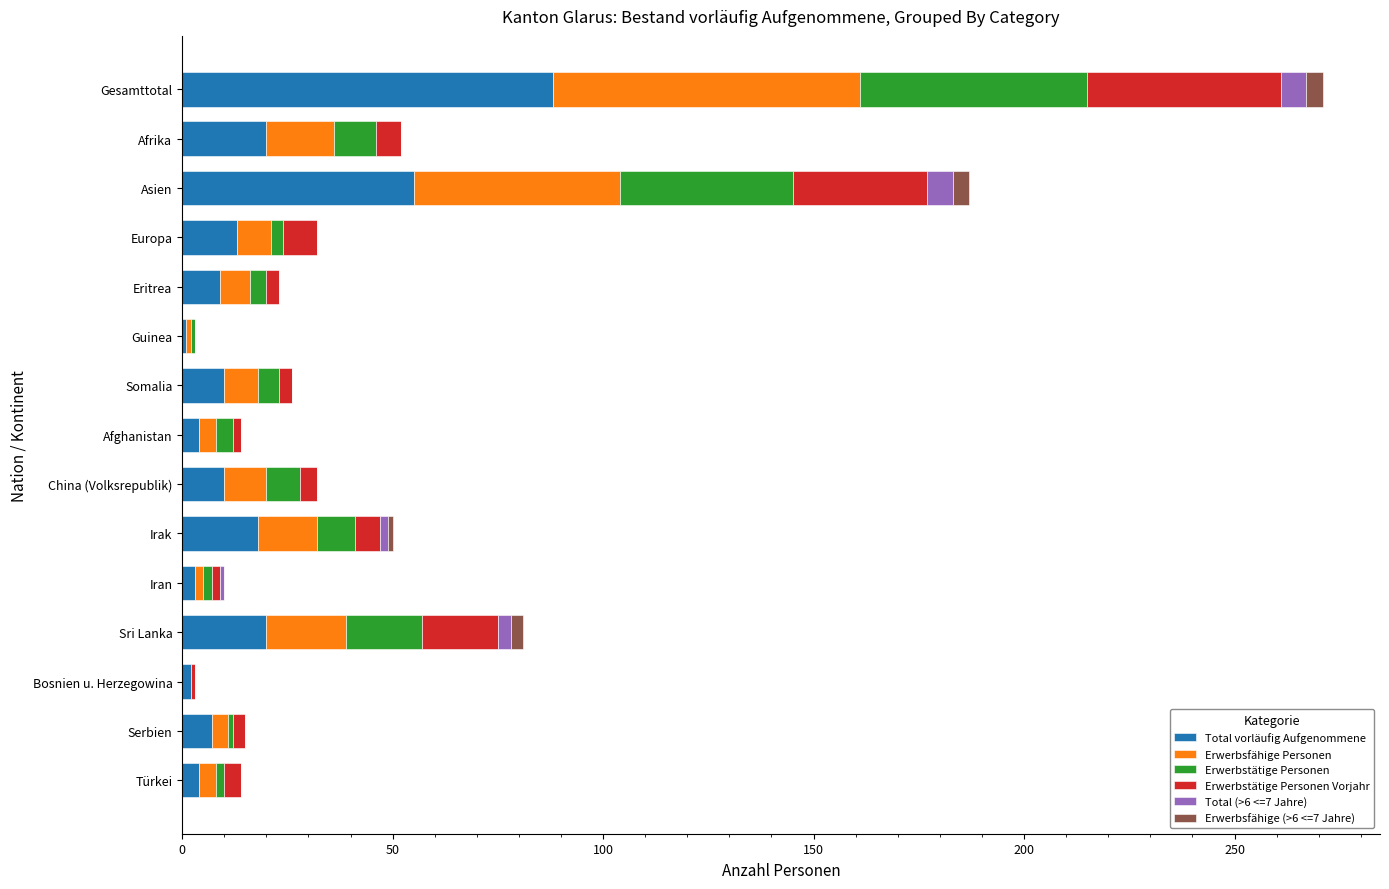

Count the number of data series in this chart.

6